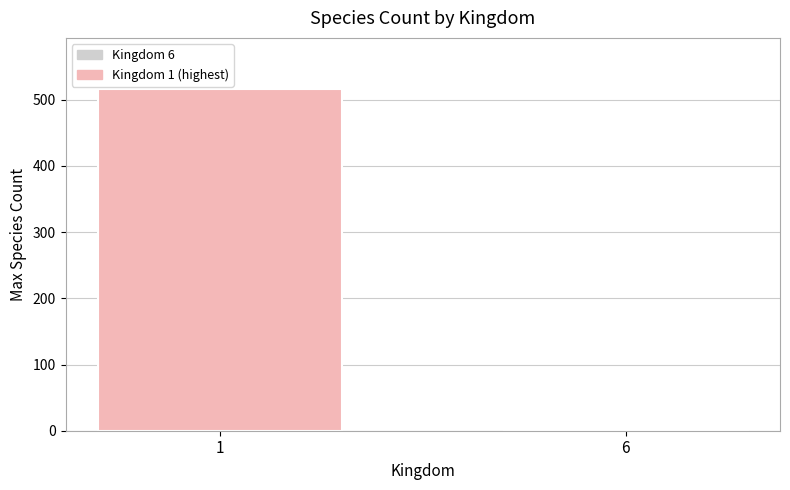

What is the difference between the values at 1 and 6?

513